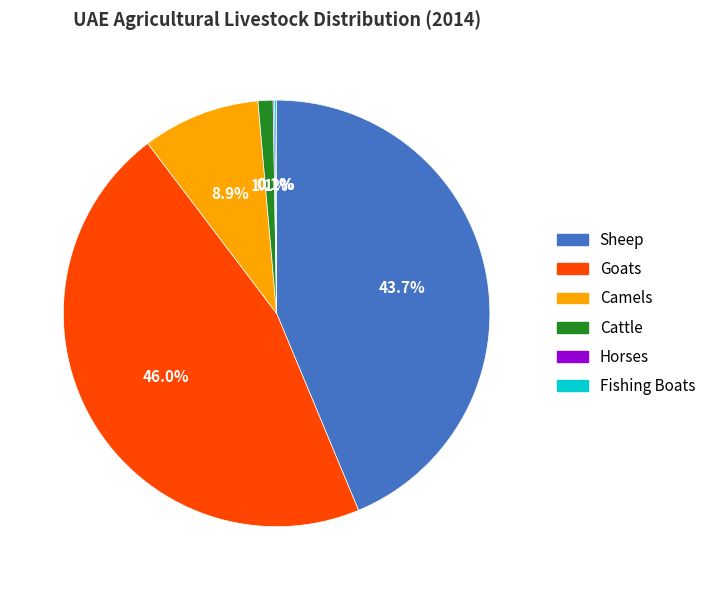

Which slice is the largest?

Goats